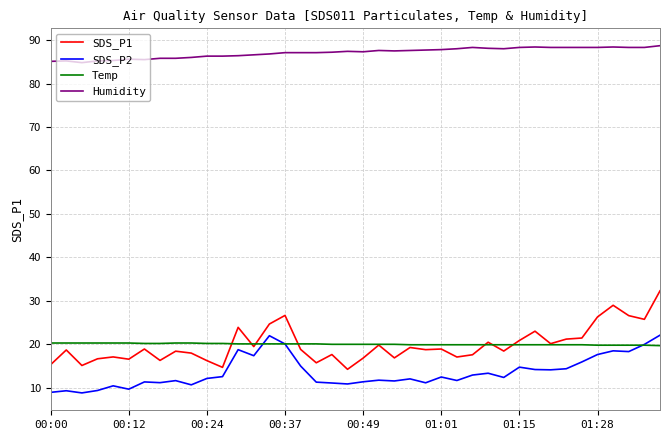

How many lines are shown in the chart?

4